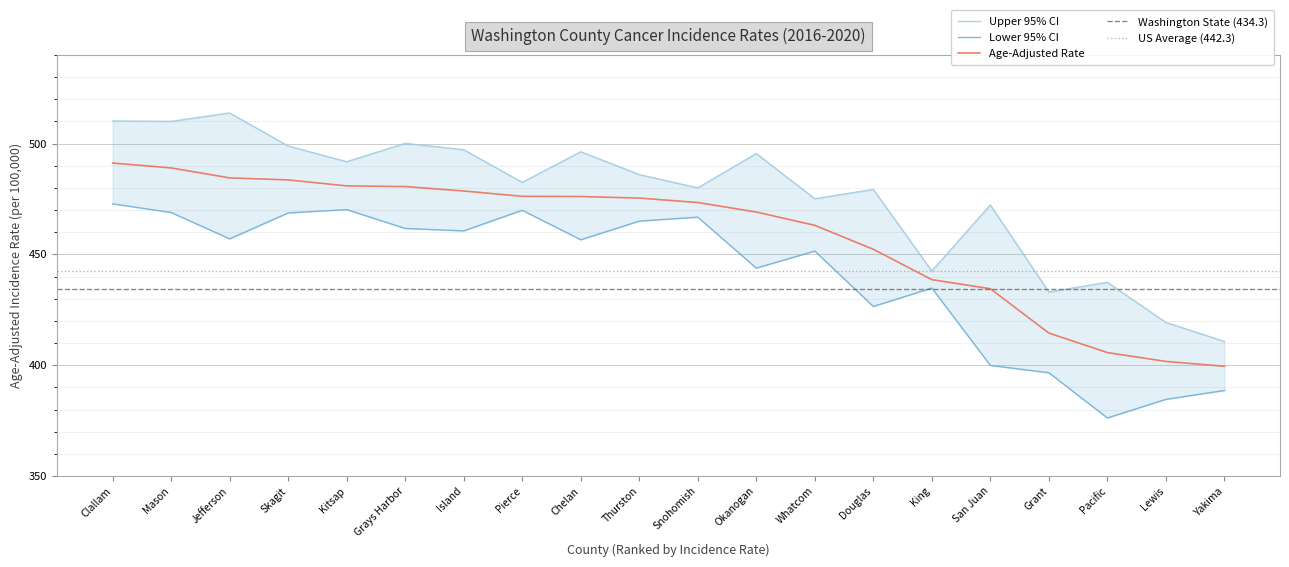

Is it true that Upper 95% CI equals 887.1 at Mason?

False